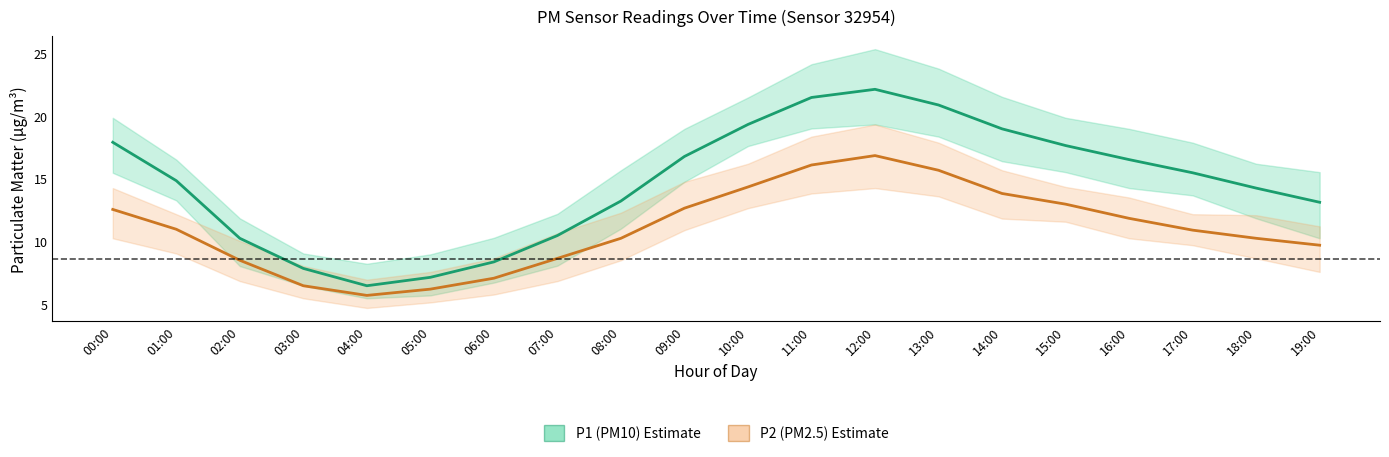

At which category does P1 (PM10) reach its first local valley?

04:00